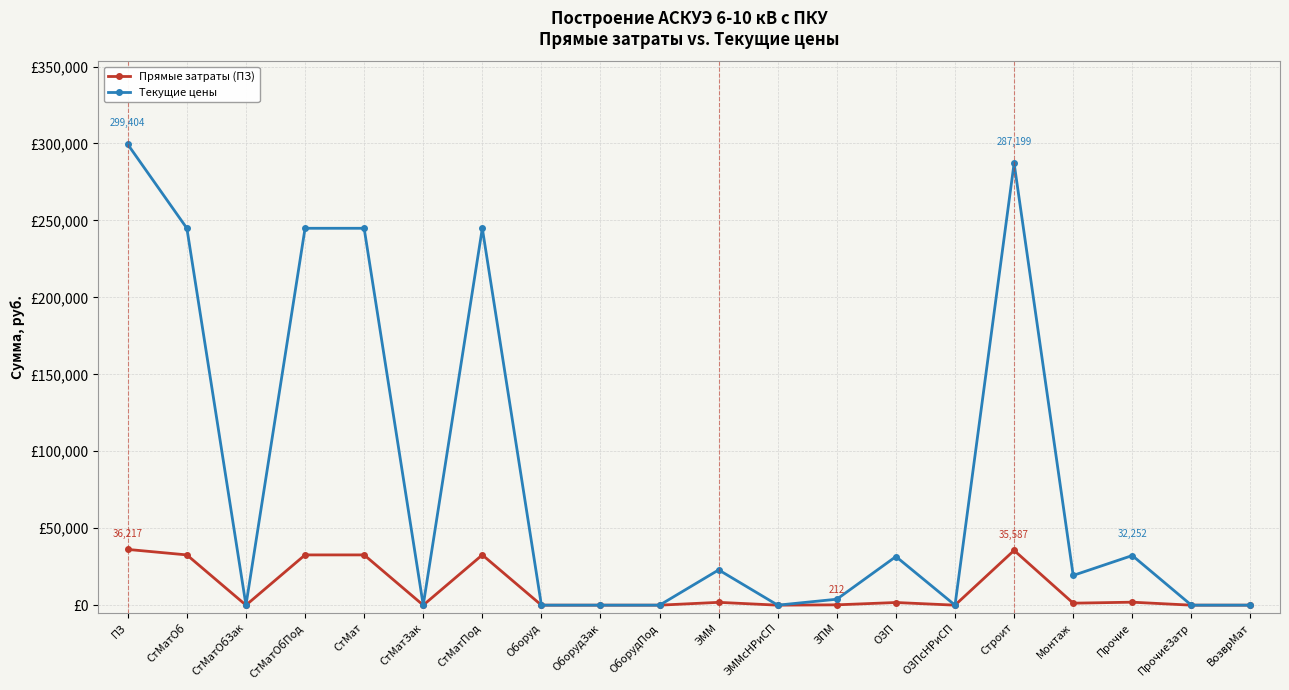

What is the difference between the maximum and minimum values in the Текущие цены series?

299404